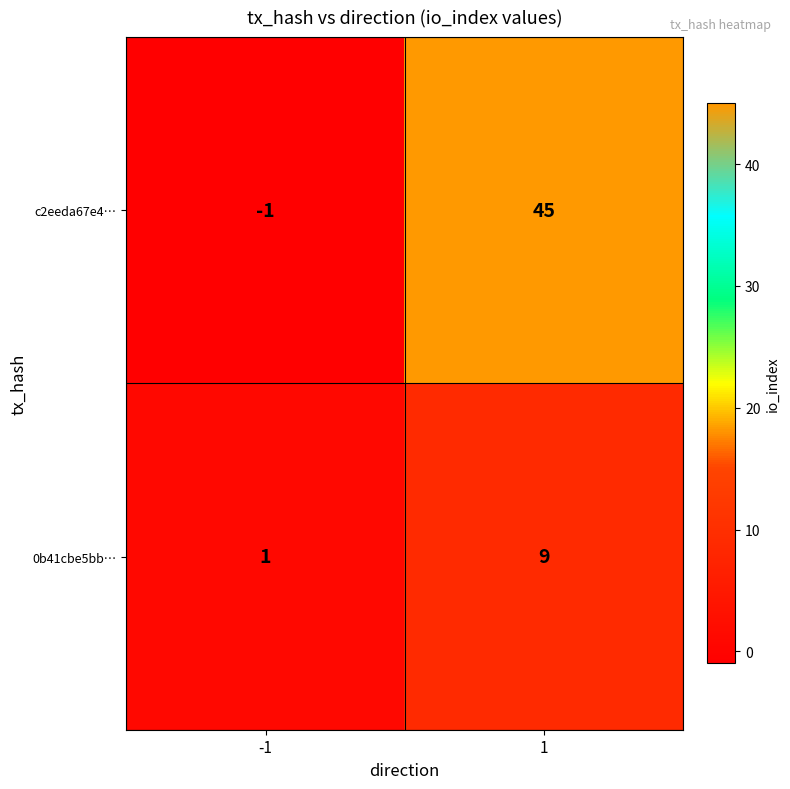

Which series has the widest spread of values?

c2eeda67e4…